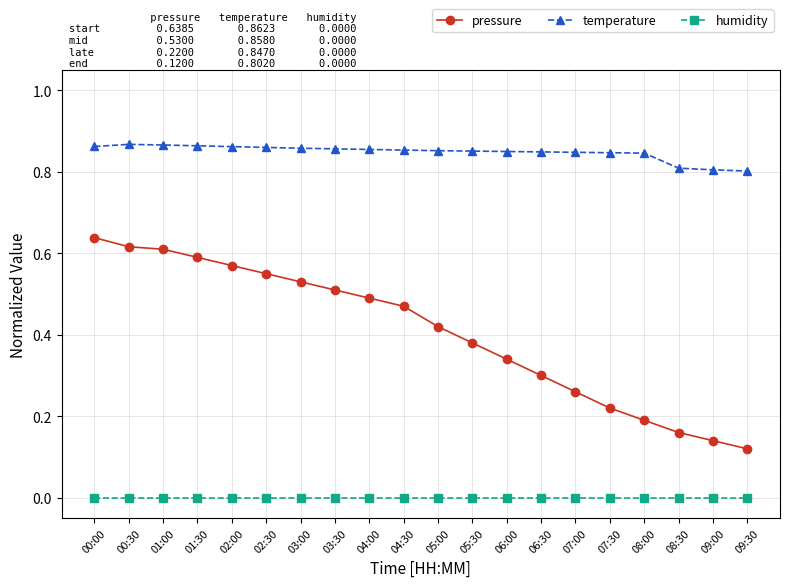

At 09:30, list the series in order from largest to smallest.

temperature, pressure, humidity